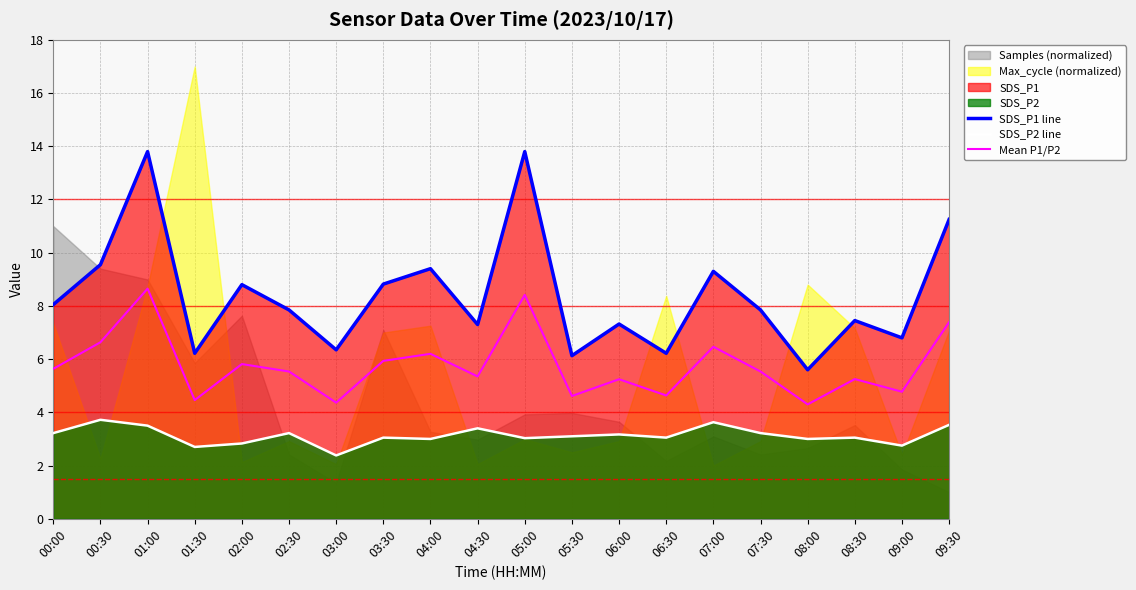

What is the label of the 13th point from the right?

03:30